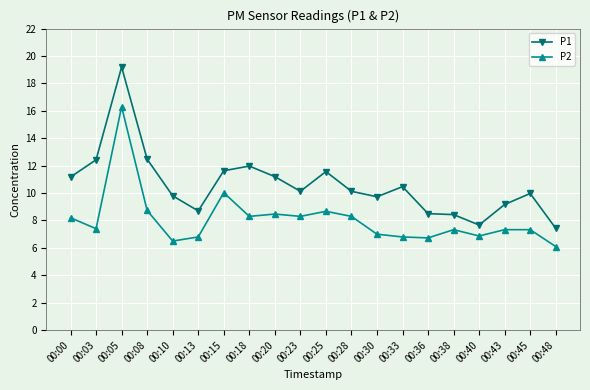

What are all the series names shown in the legend?

P1, P2